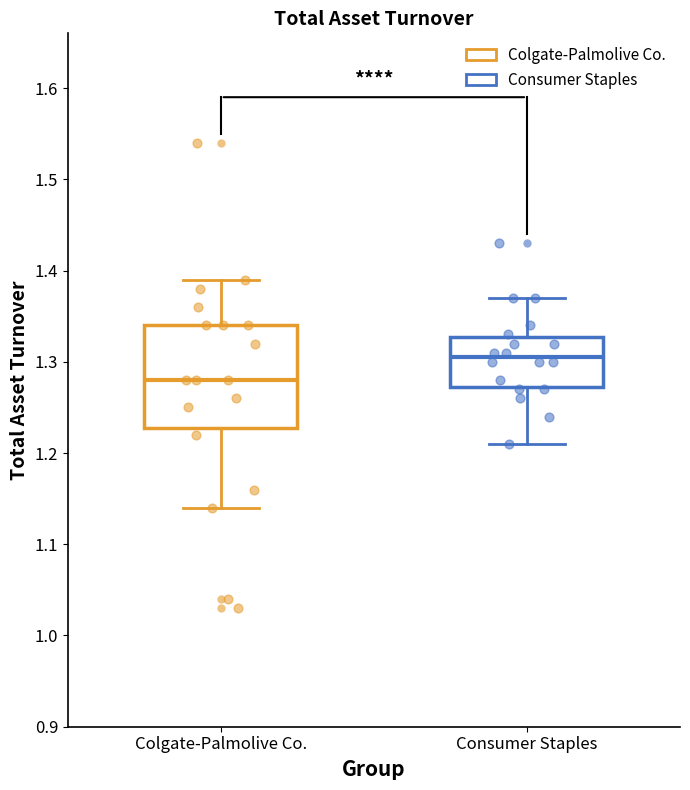

Reading left to right, transcribe this box plot: for each box, give where its median line is, the range the box spans, and where its two whiskers end, as read against the y-axis. The values are not printed on the chart, so give them approximately, as read against the axis.

Colgate-Palmolive Co.: median 1.28, box 1.23 to 1.34, whiskers 1.14 to 1.39
Consumer Staples: median 1.31, box 1.27 to 1.33, whiskers 1.21 to 1.37